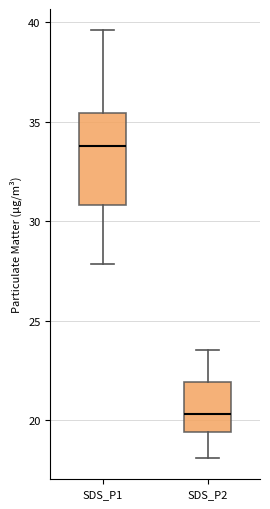

Reading left to right, read every box against the y-axis: the position of its median line, the range the box covers, and the ends of its whiskers. The values are not printed on the chart, so give them approximately, as read against the axis.

SDS_P1: median 34.0, box 31.0 to 35.5, whiskers 28.0 to 39.5
SDS_P2: median 20.5, box 19.5 to 22.0, whiskers 18.0 to 23.5